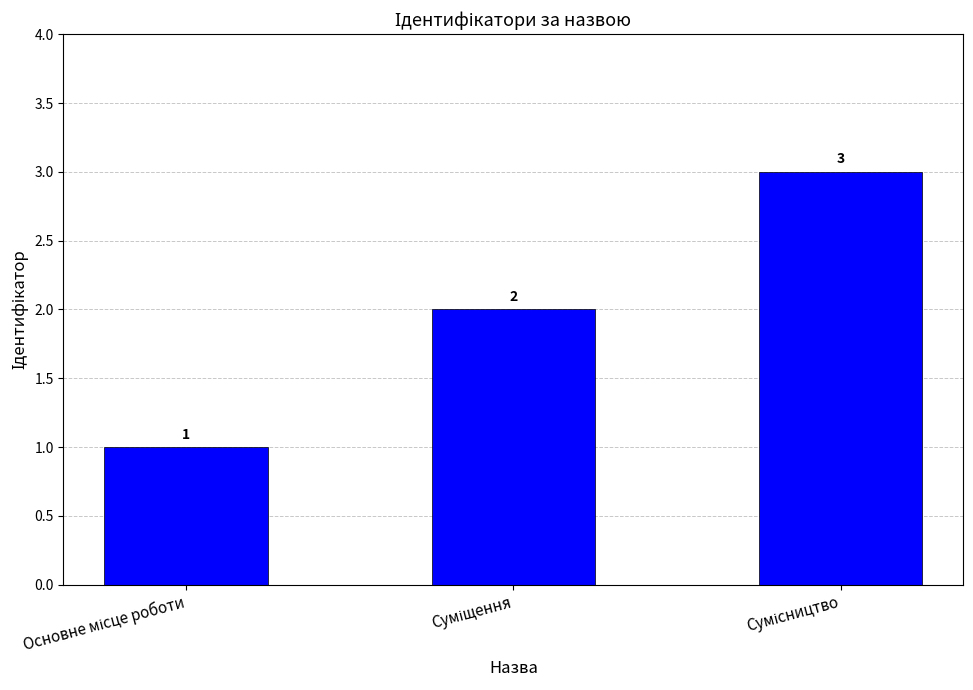

What is the greatest value displayed?

3